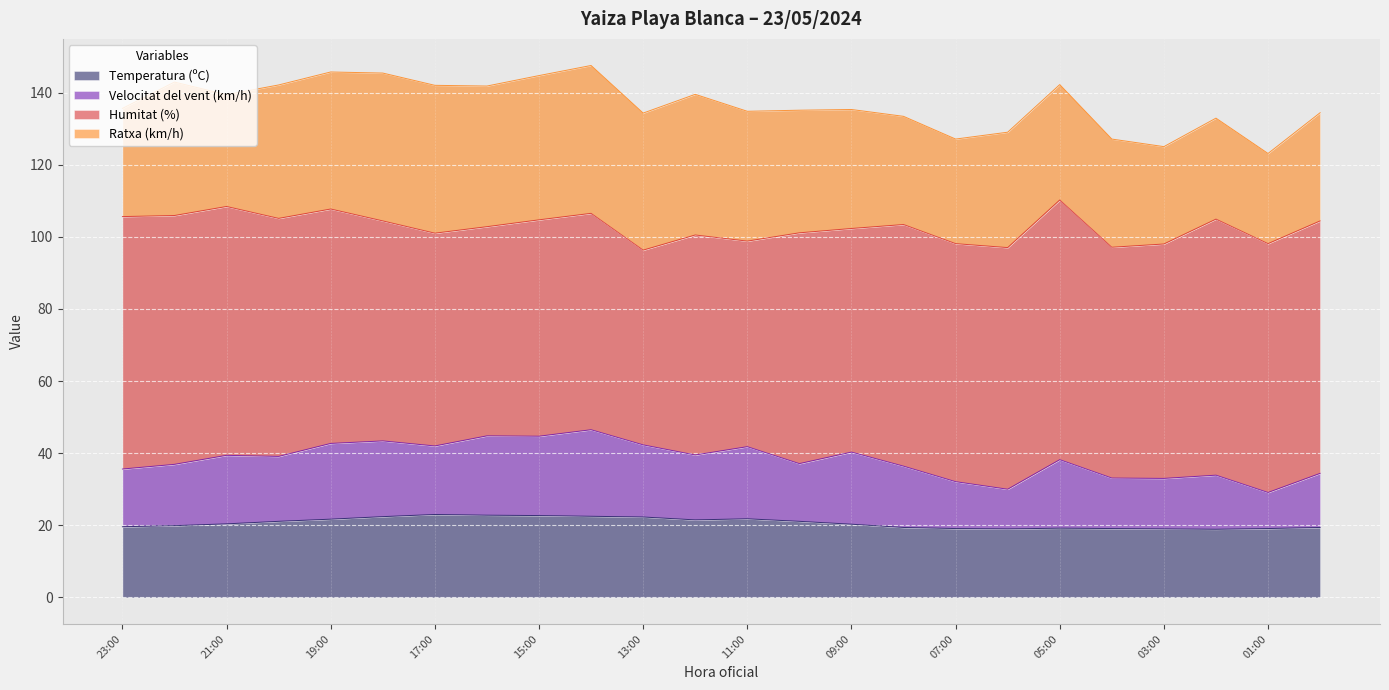

In Velocitat del vent (km/h), how many points are lower than both neighbors (excluding endpoints)?

8